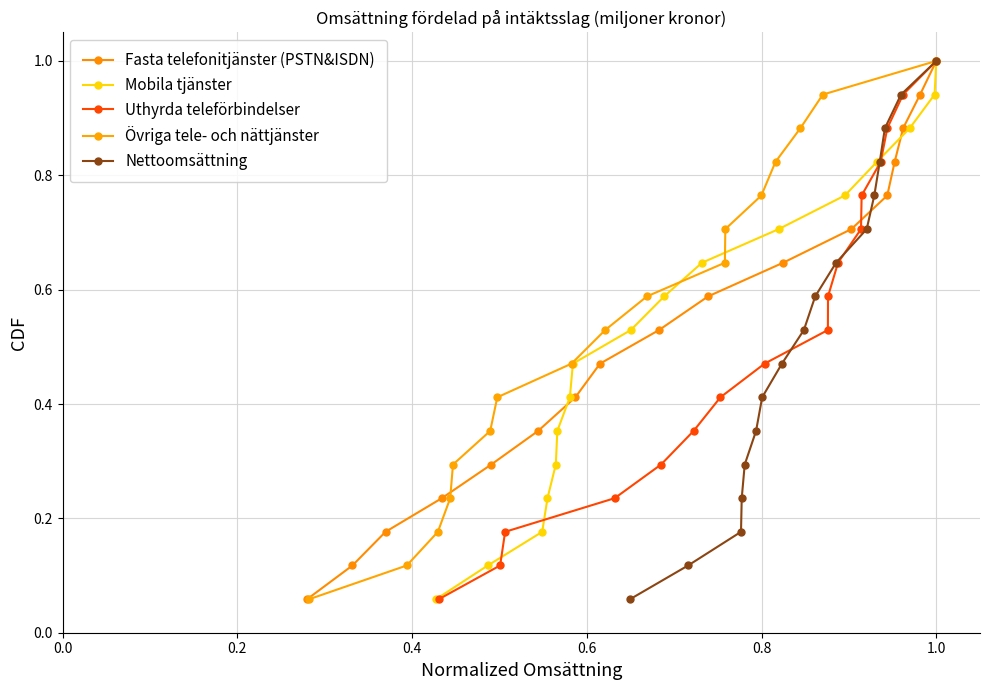

True or false: Fasta telefonitjänster (PSTN&ISDN) has more than 0 interior local peaks.

False